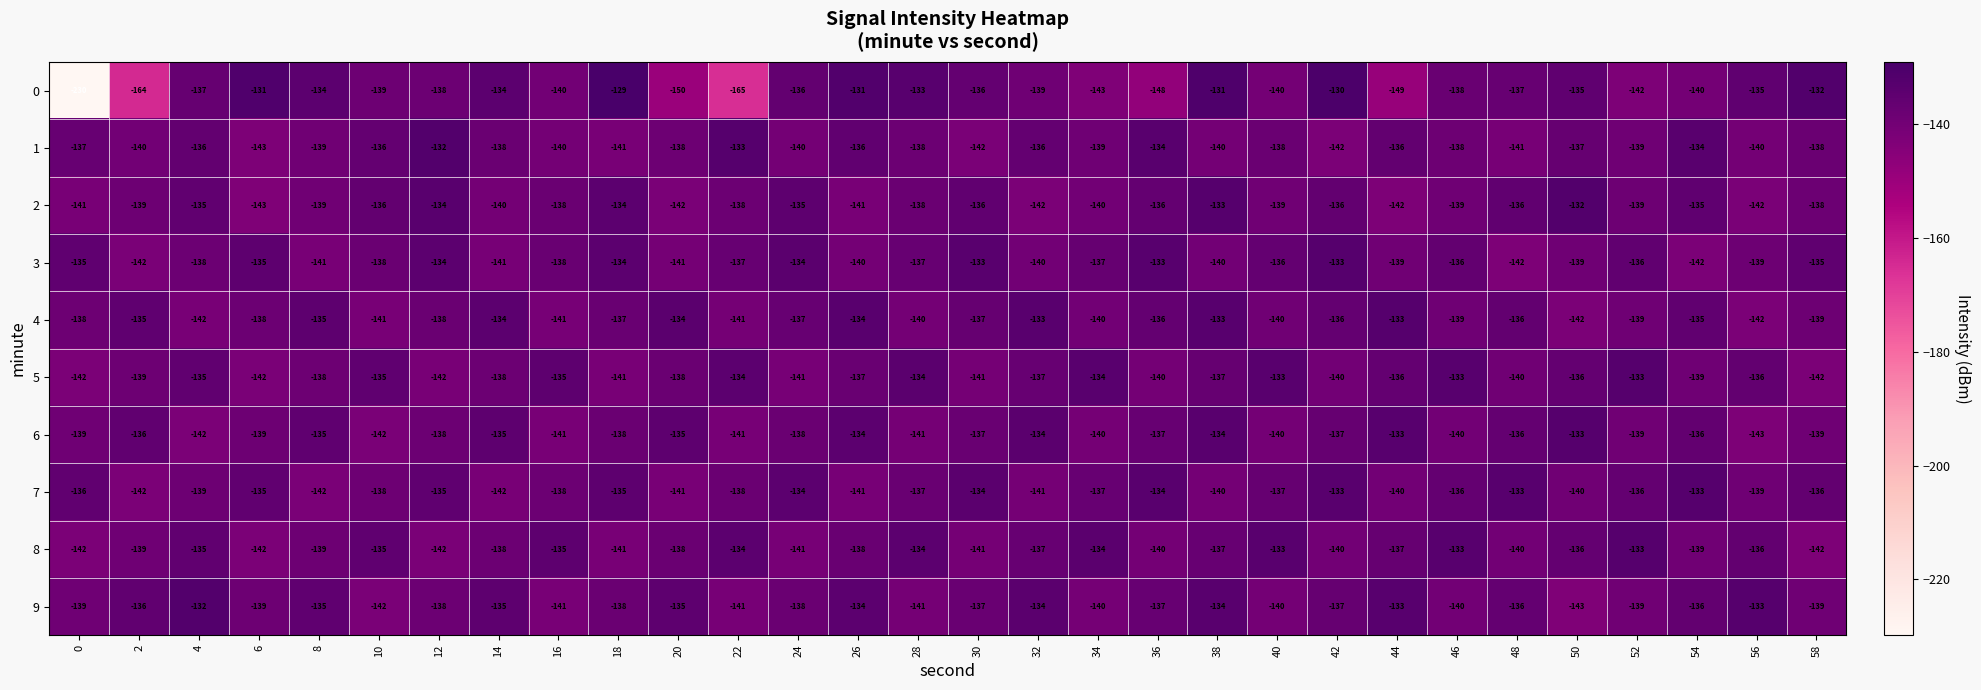

What is the approximate value of 7 at 34?

-137